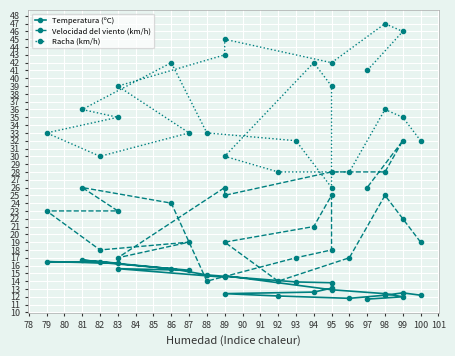

How many data points in Velocidad del viento (km/h) are above 23?

10